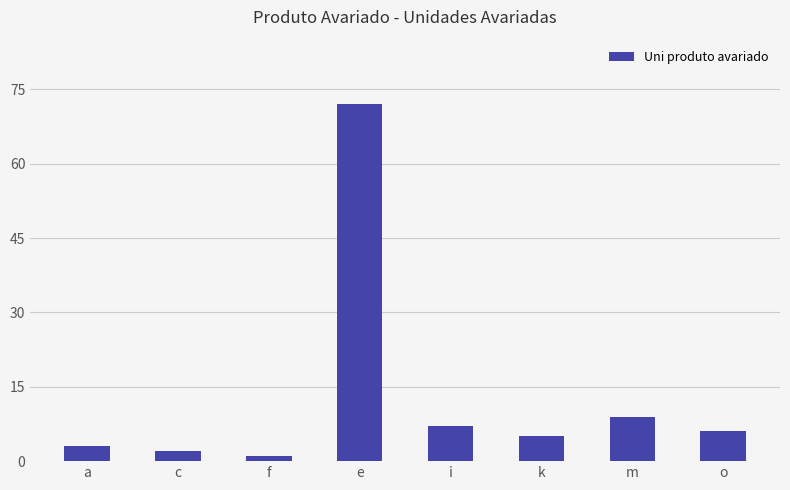

What is the smallest value displayed?

1